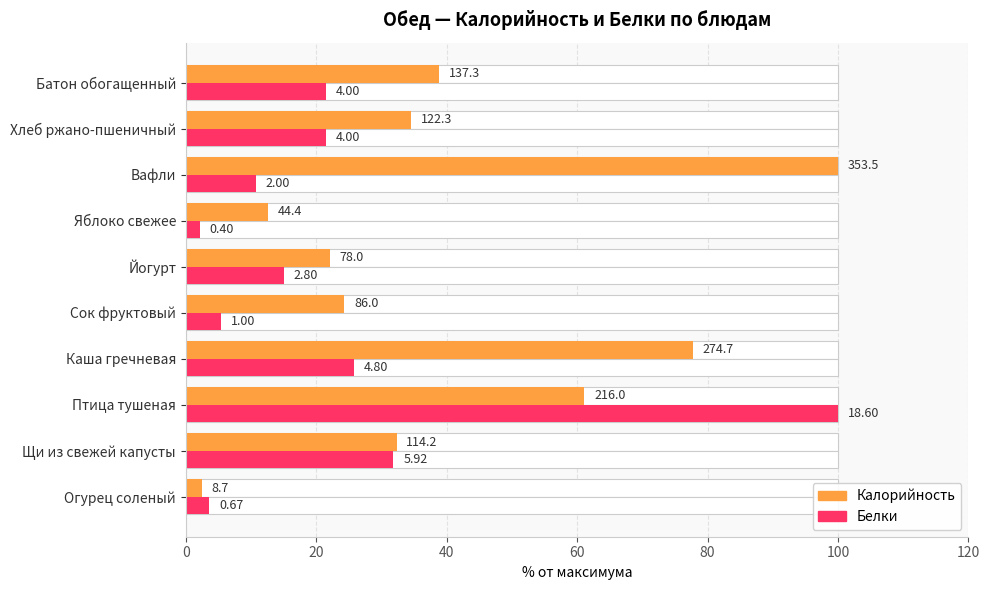

The value of Белки at Хлеб ржано-пшеничный is 21.5. True or false?

True